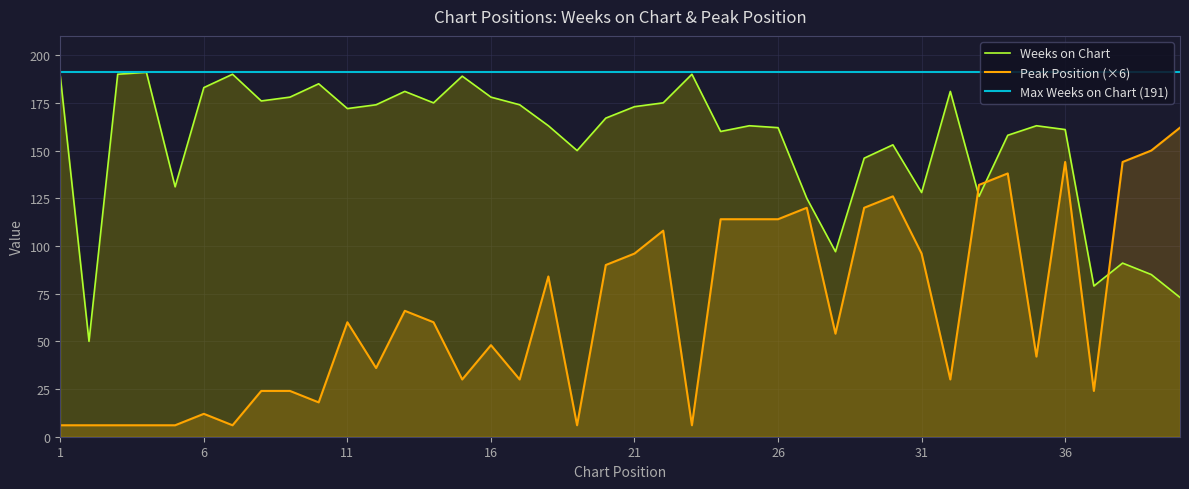

True or false: Peak Position and Weeks on Chart cross at least once.

True